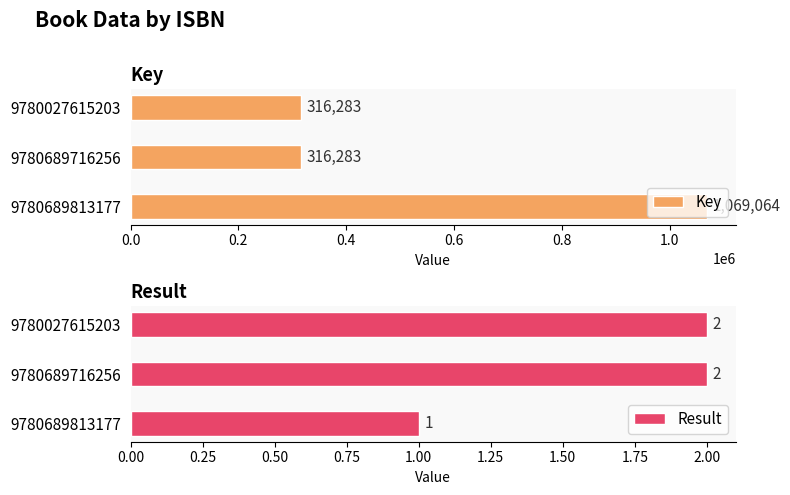

What is the sum of the Result values at 9780027615203 and 9780689813177?

3